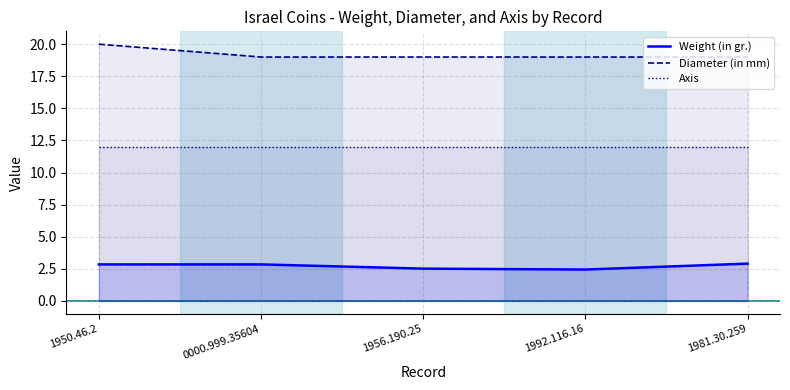

How many categories are shown in the chart?

5